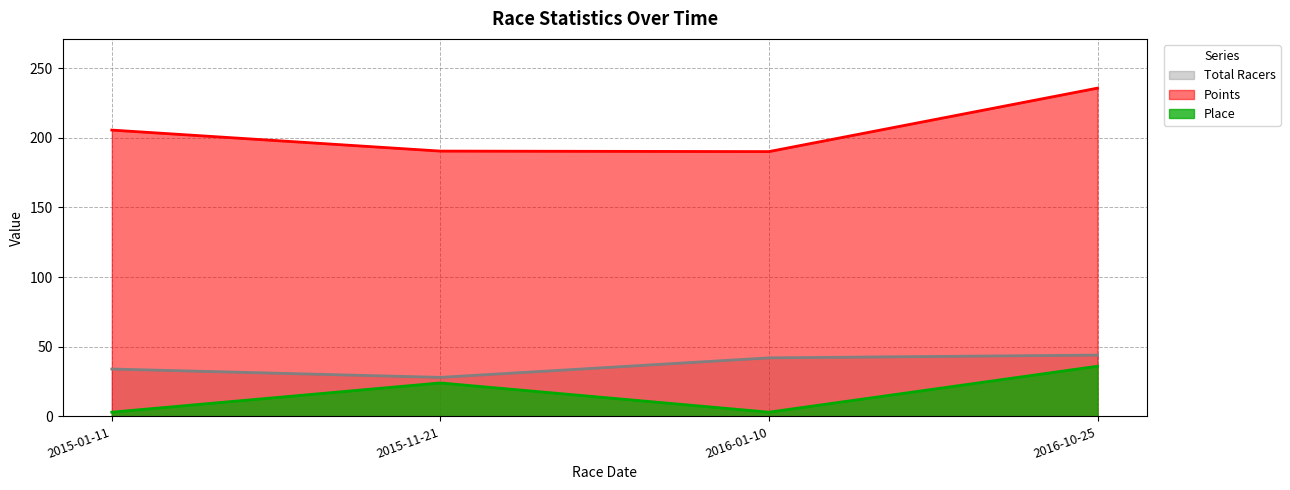

What is the spread (max minus min) of values at 2015-11-21?

166.5